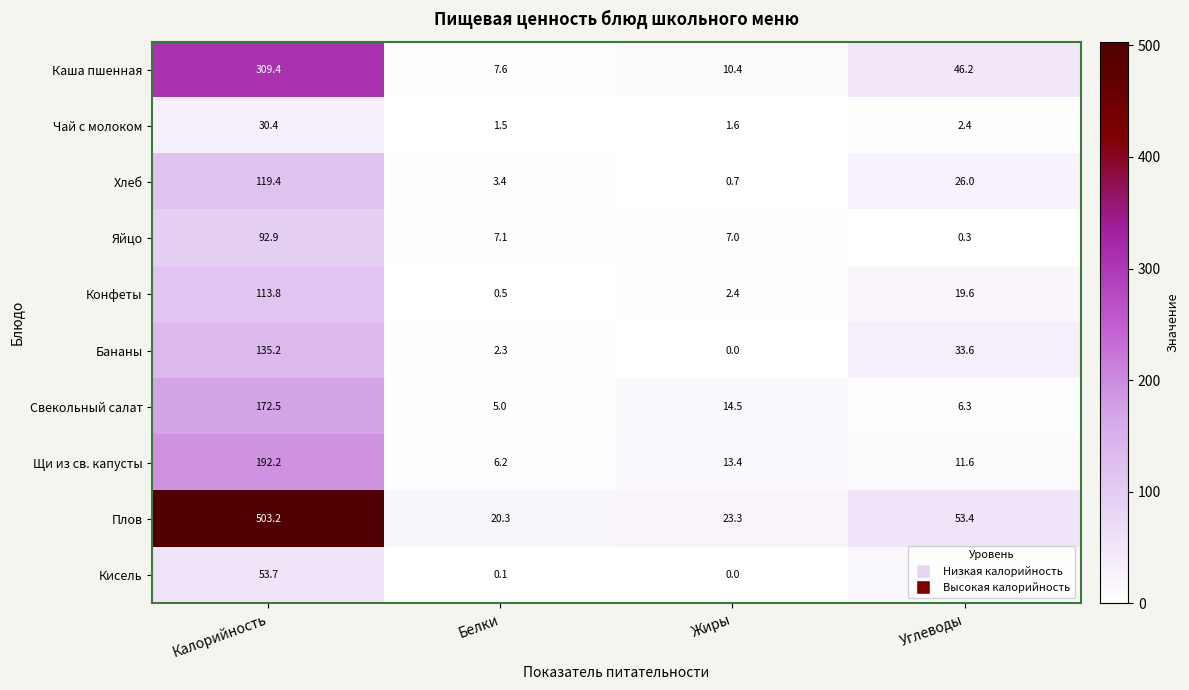

Which series changed the most between Калорийность and Белки?

Плов